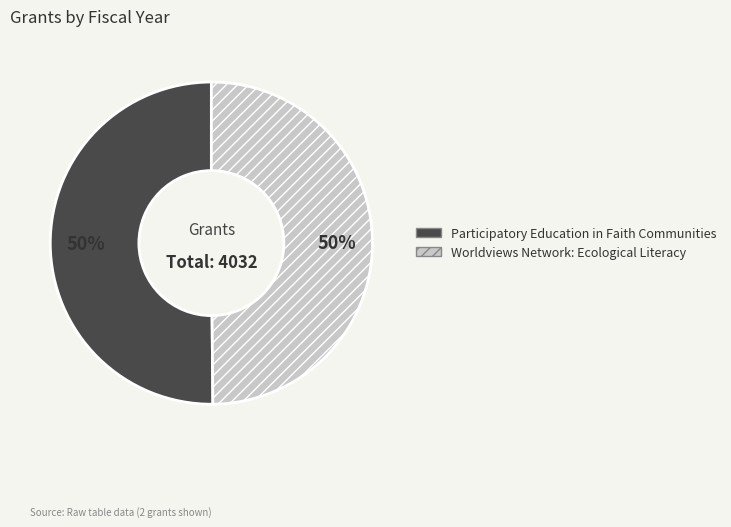

Count the number of slices in the pie.

2